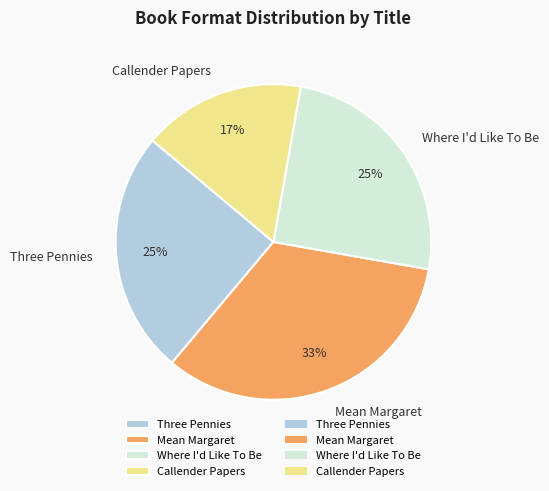

What is the ratio of the value at Where I'd Like To Be to the value at Callender Papers?

1.5